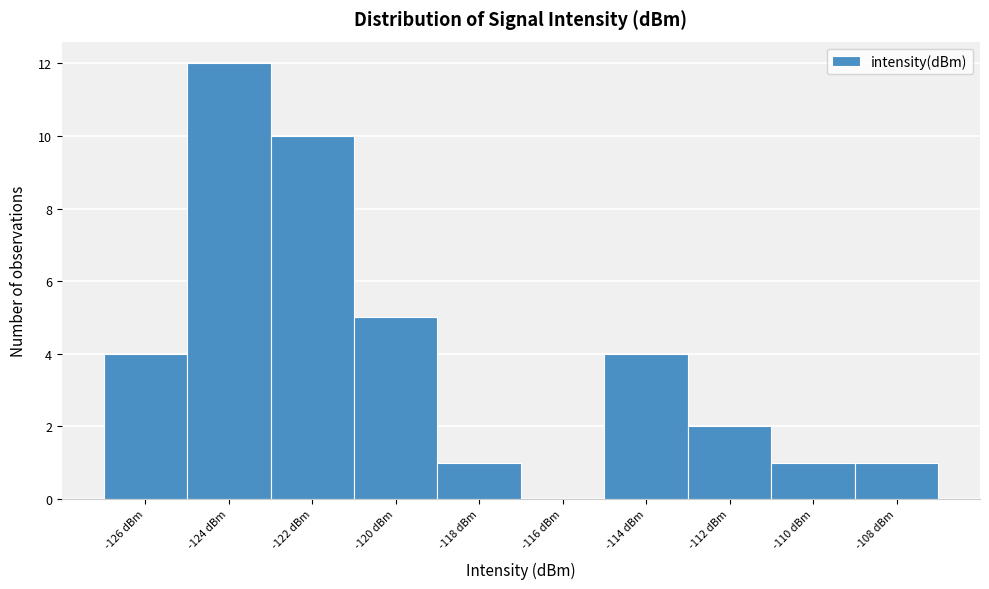

Reading left to right, list all the values displayed in this chart.

-126 dBm=4	-124 dBm=12	-122 dBm=10	-120 dBm=5	-118 dBm=1	-116 dBm=0	-114 dBm=4	-112 dBm=2	-110 dBm=1	-108 dBm=1